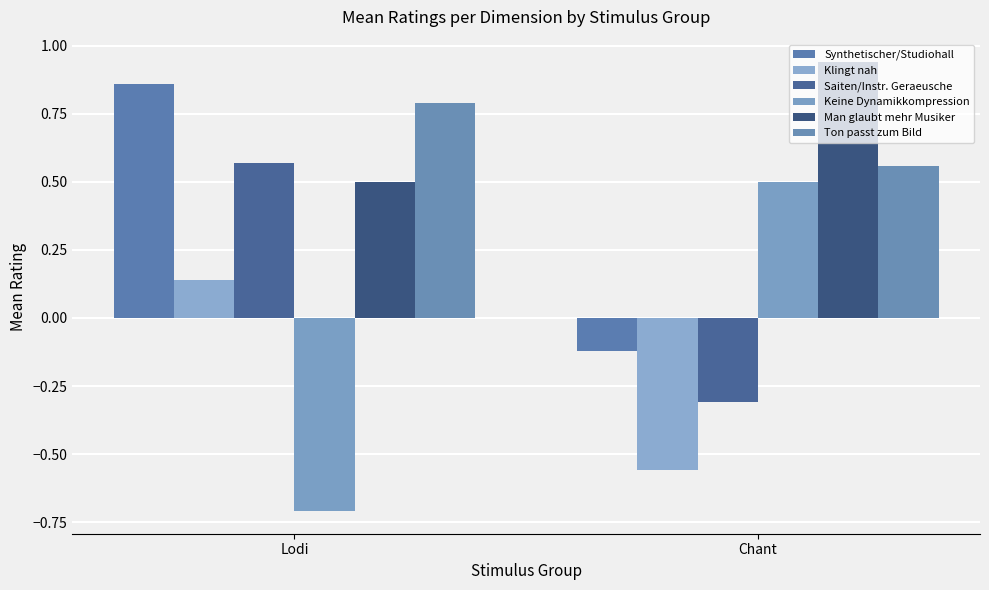

How many bars are there in total?

12